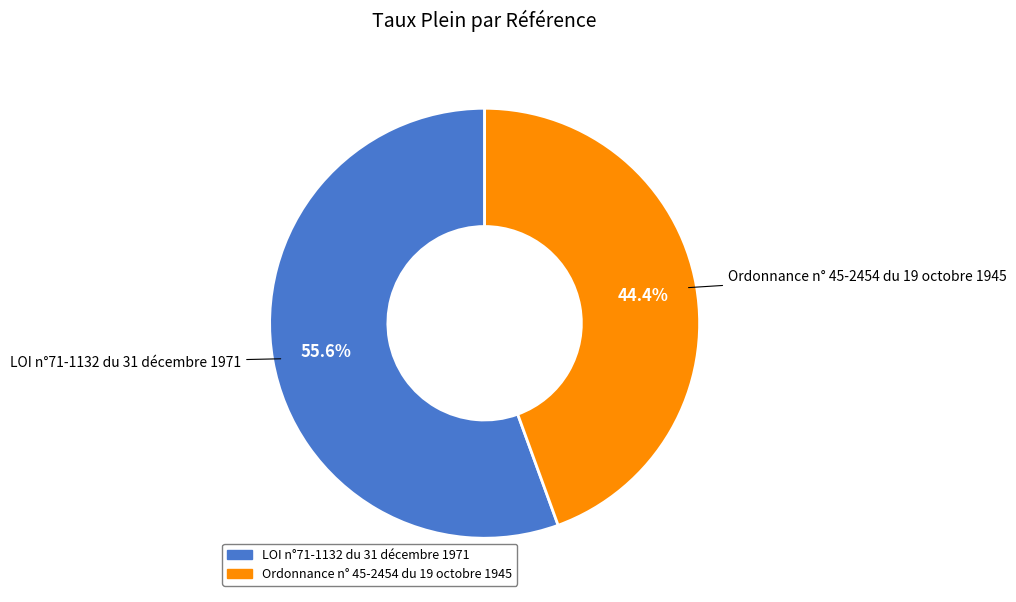

Which has a higher value, Ordonnance n° 45-2454 du 19 octobre 1945 or LOI n°71-1132 du 31 décembre 1971?

LOI n°71-1132 du 31 décembre 1971